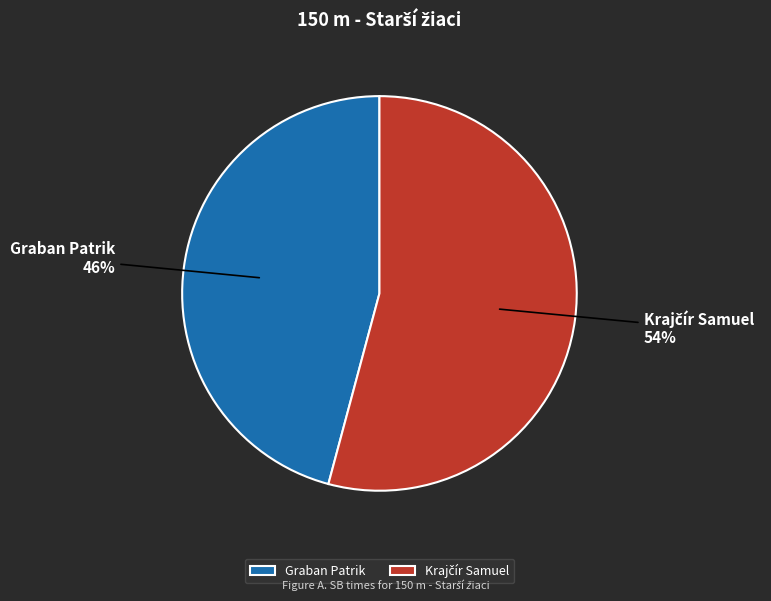

To the nearest percent, what portion does Graban Patrik represent?

46%